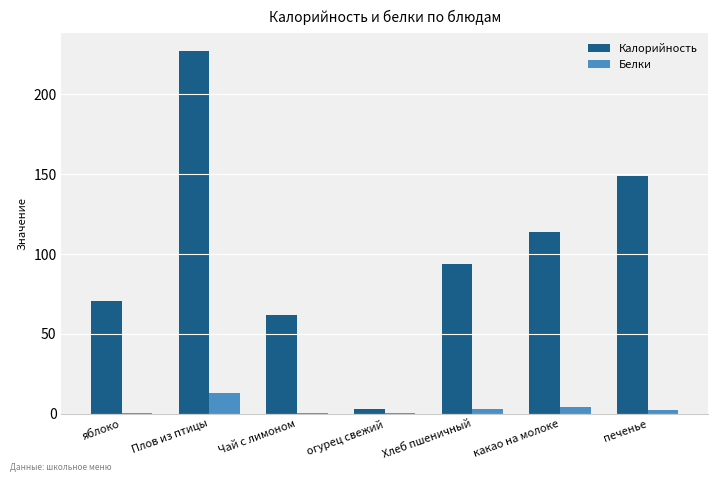

What is the greatest value displayed?

227.0